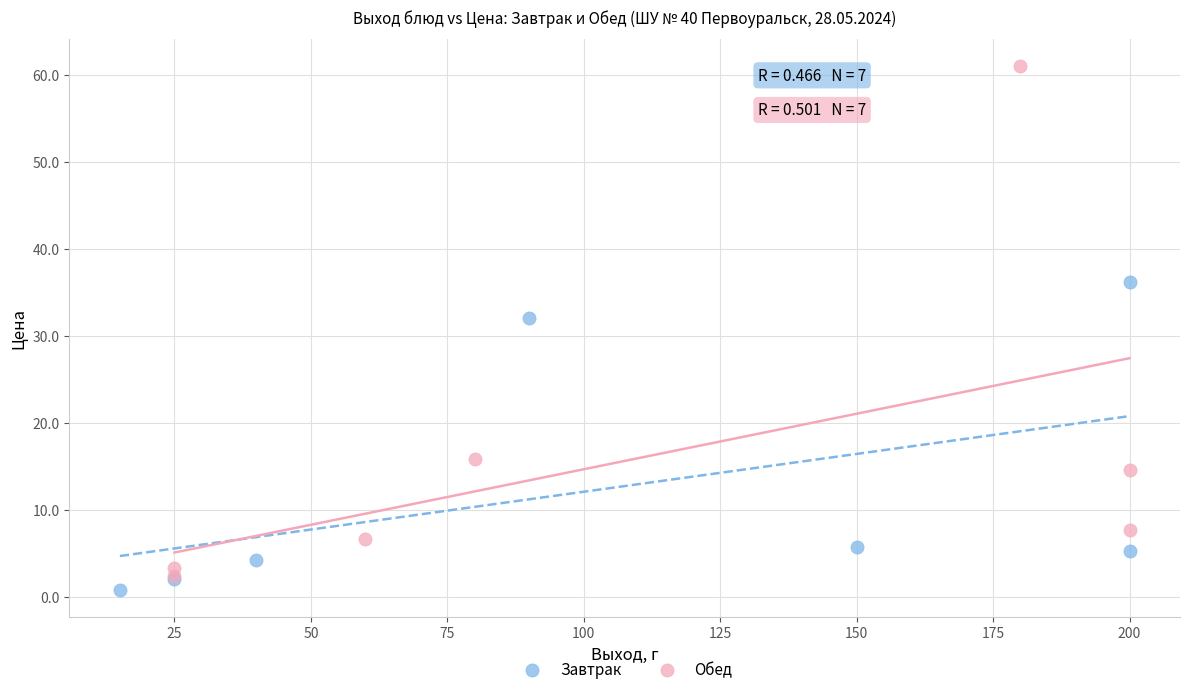

What are all the series names shown in the legend?

Завтрак, Обед